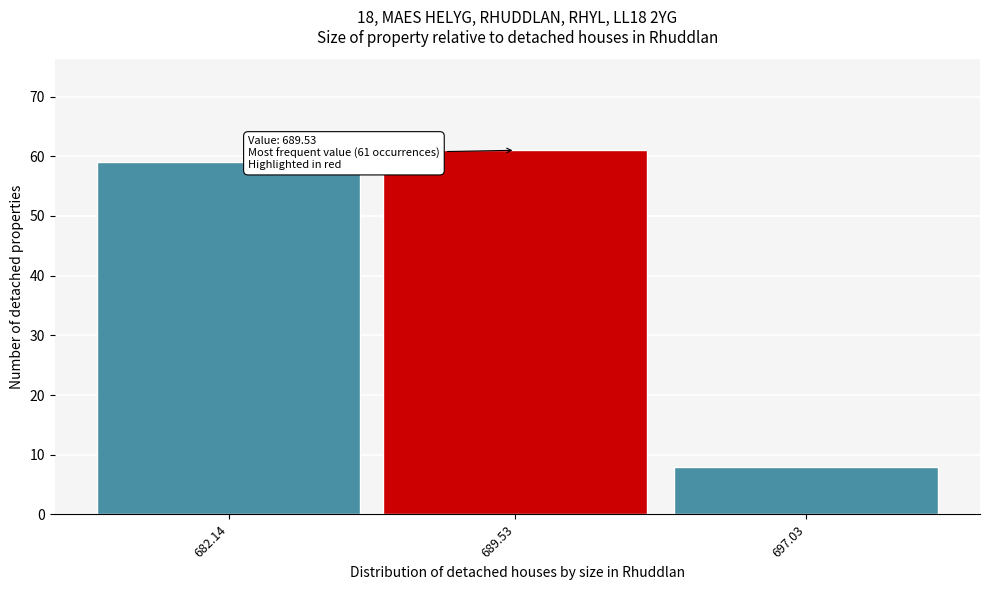

Reading left to right, list all the values displayed in this chart.

682.14=59	689.53=61	697.03=8